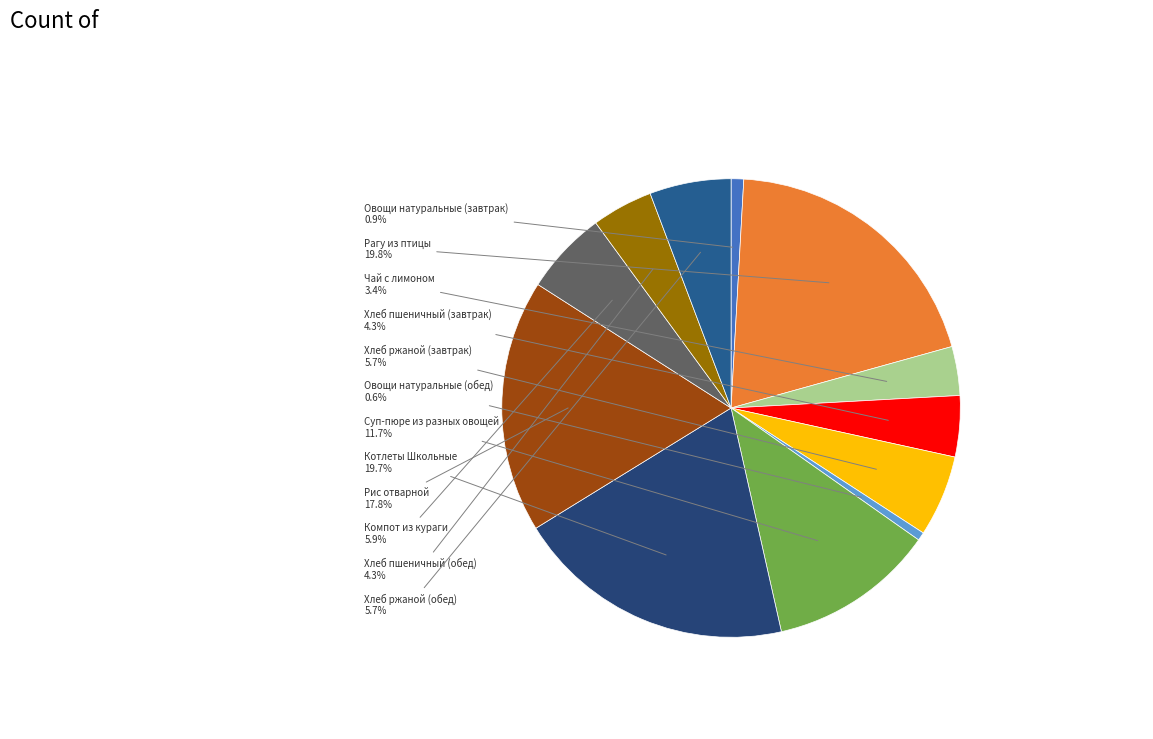

To the nearest percent, what portion does Хлеб ржаной (завтрак) represent?

6%